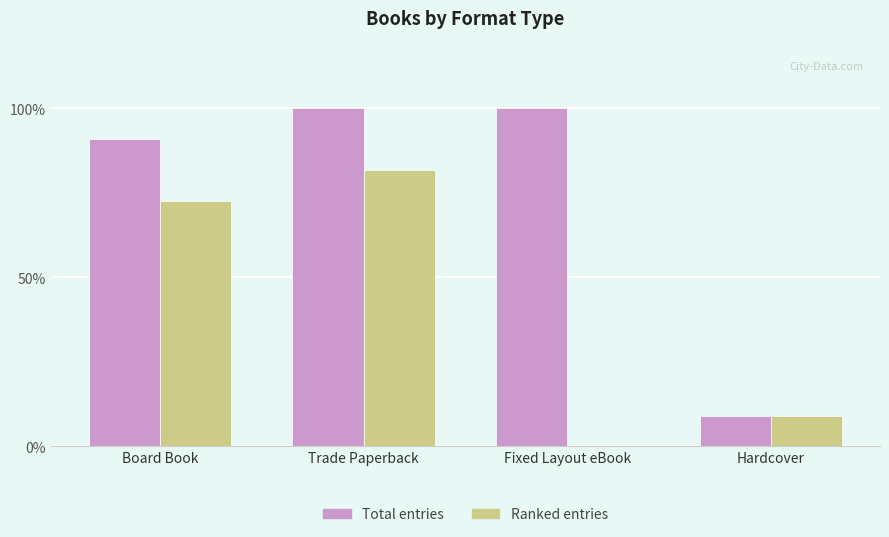

What are all the series names shown in the legend?

Total entries, Ranked entries